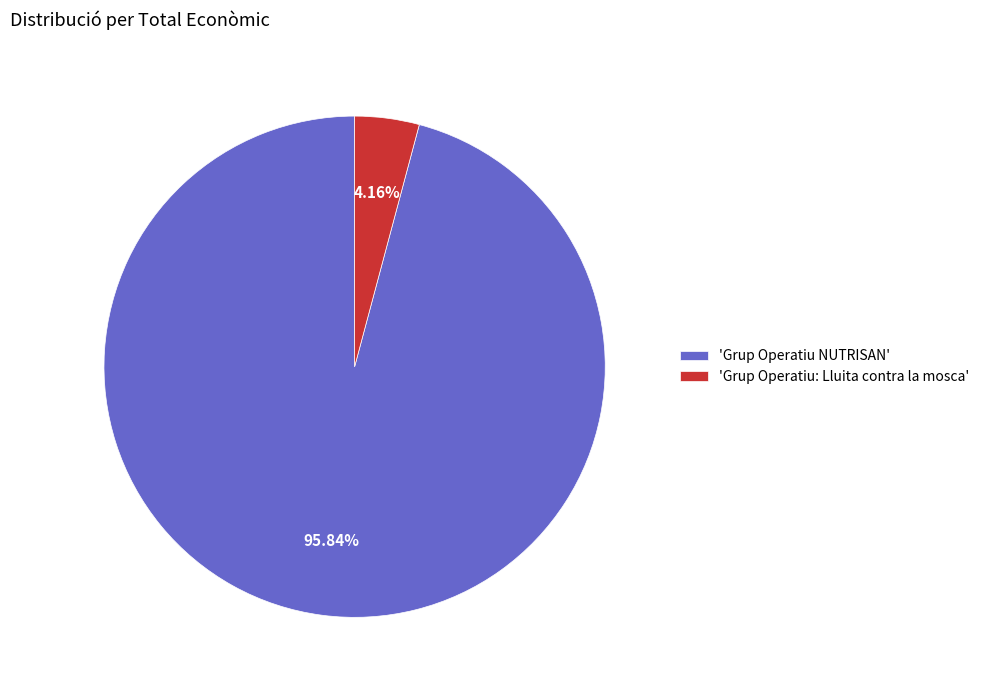

Which has a higher value, 'Grup Operatiu: Lluita contra la mosca' or 'Grup Operatiu NUTRISAN'?

'Grup Operatiu NUTRISAN'